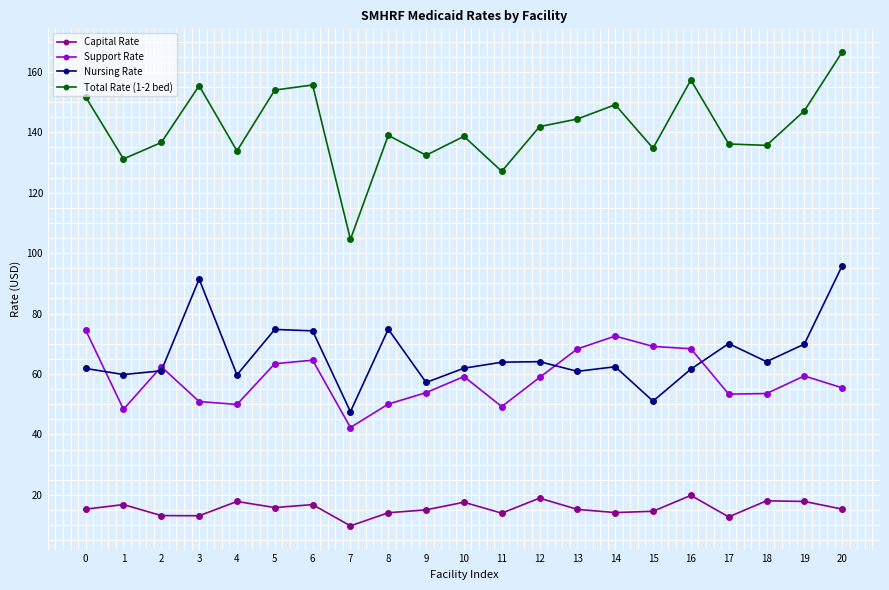

The value of Total Rate (1-2 bed) at 18 is 42.3. True or false?

False